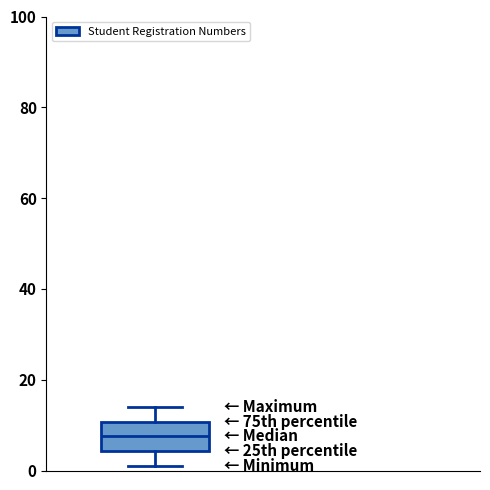

Transcribe this box plot: give where the median line is, the range the box spans, and where the two whiskers end, as read against the y-axis. The values are not printed on the chart, so give them approximately, as read against the axis.

median 8, box 4 to 10, whiskers 2 to 14